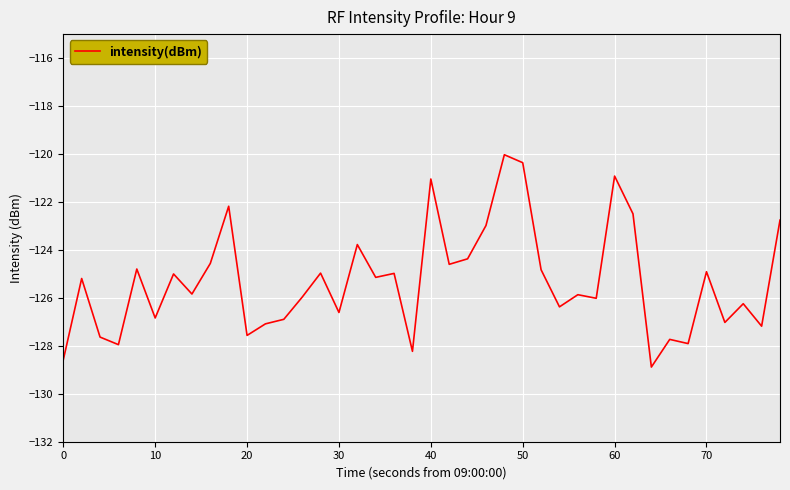

What is the difference between the maximum and minimum values?

8.9